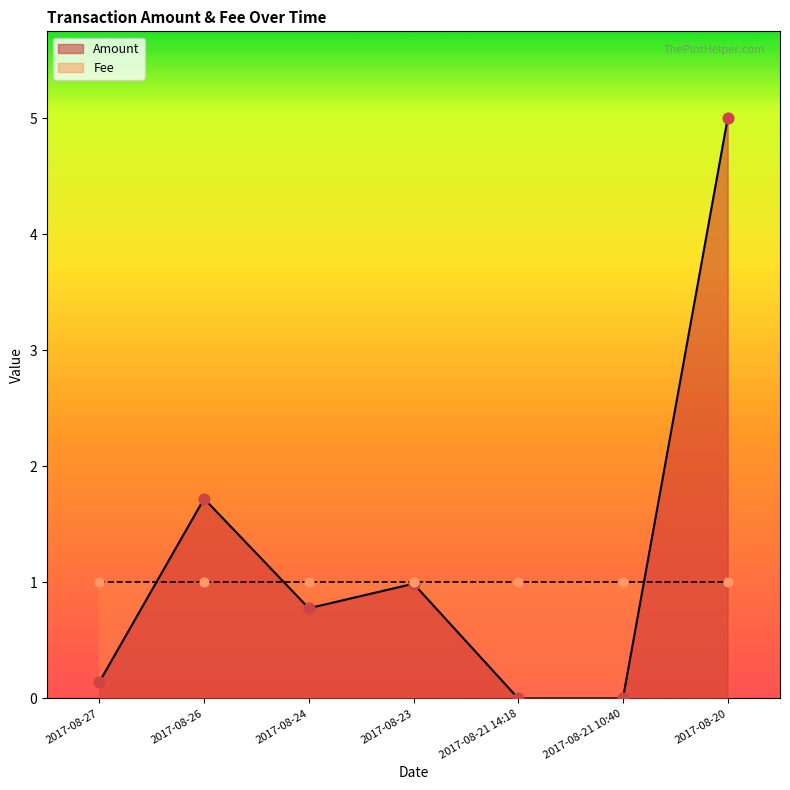

What is the change in value from 2017-08-27 to 2017-08-23?

+0.8